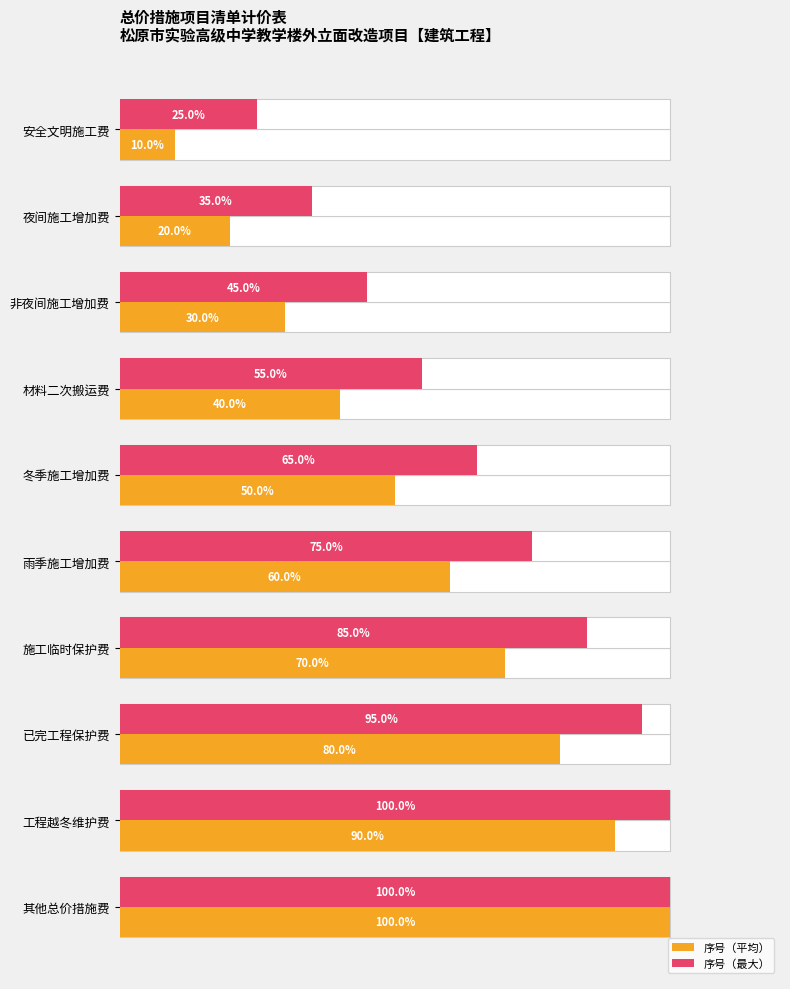

What are all the series names shown in the legend?

序号（平均）, 序号（最大）